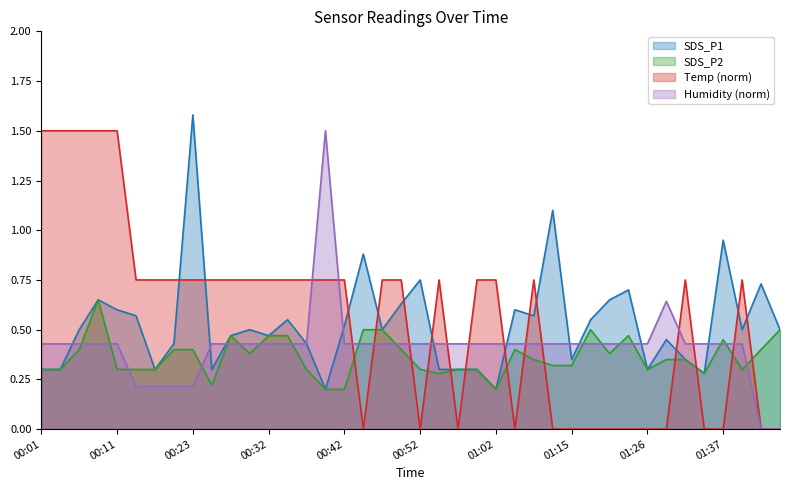

What is the difference between the SDS_P2 values at 01:26 and 00:32?

0.2